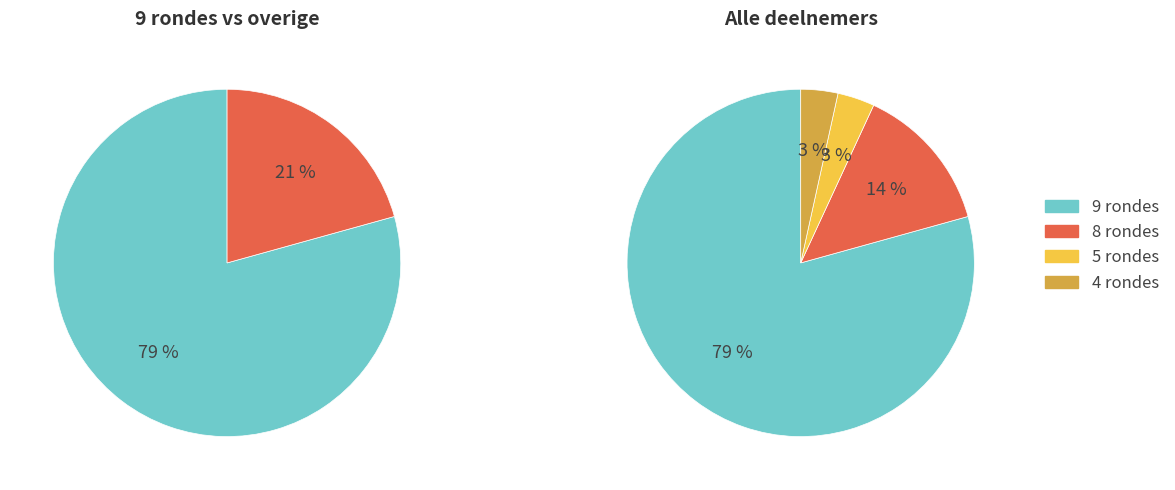

Which slice is the largest?

9 rondes